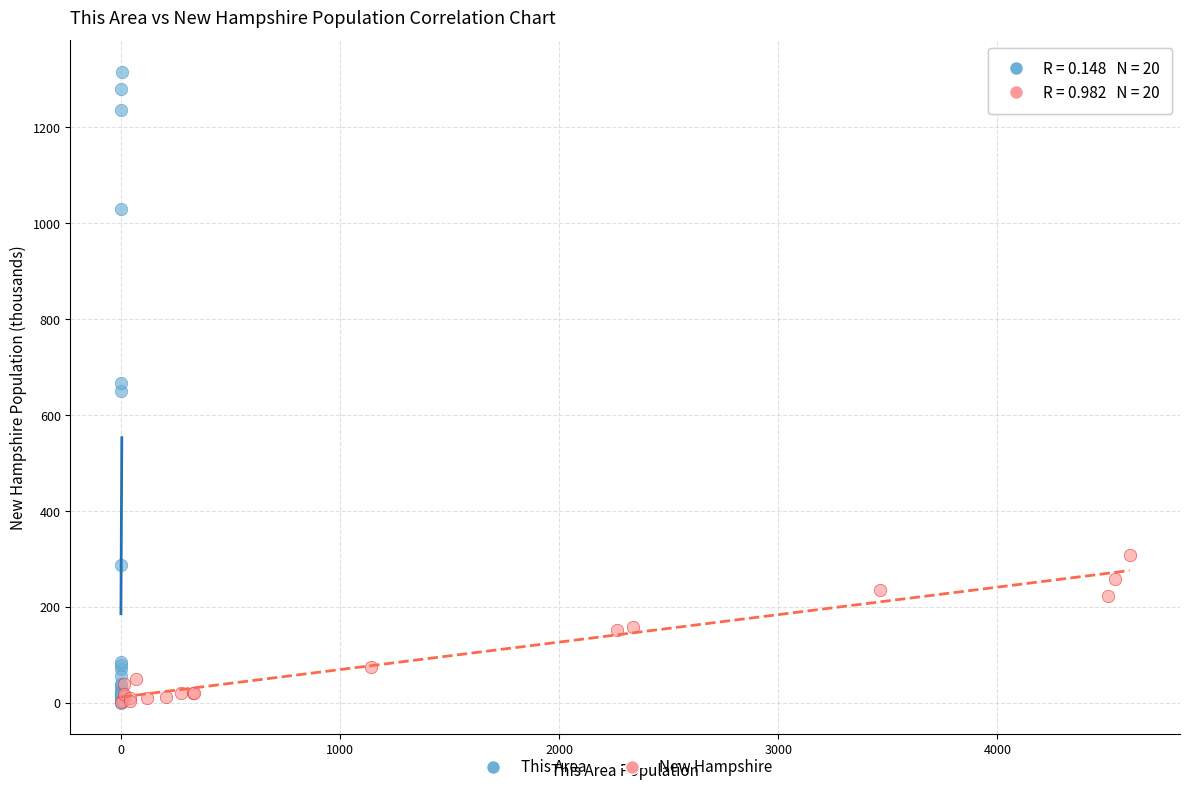

Which series contains the highest Y value?

This Area